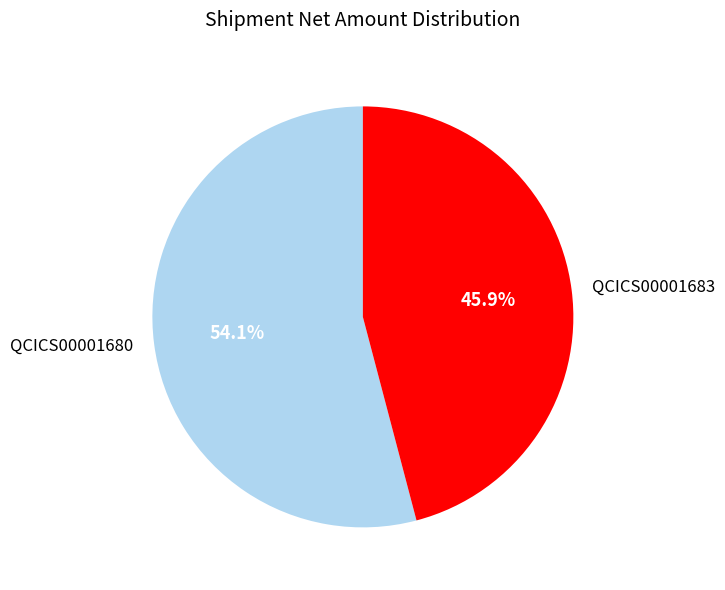

How many slices are in this pie chart?

2